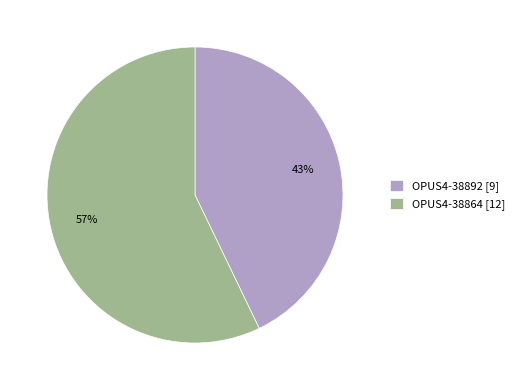

Is it true that OPUS4-38892 is 30% of the pie?

False